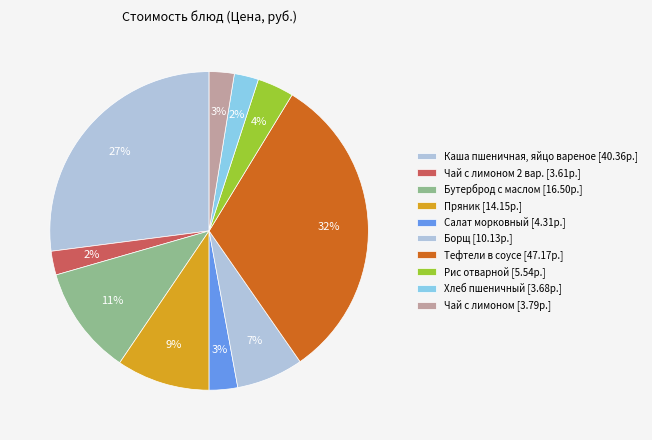

Is there a majority slice in this chart?

No